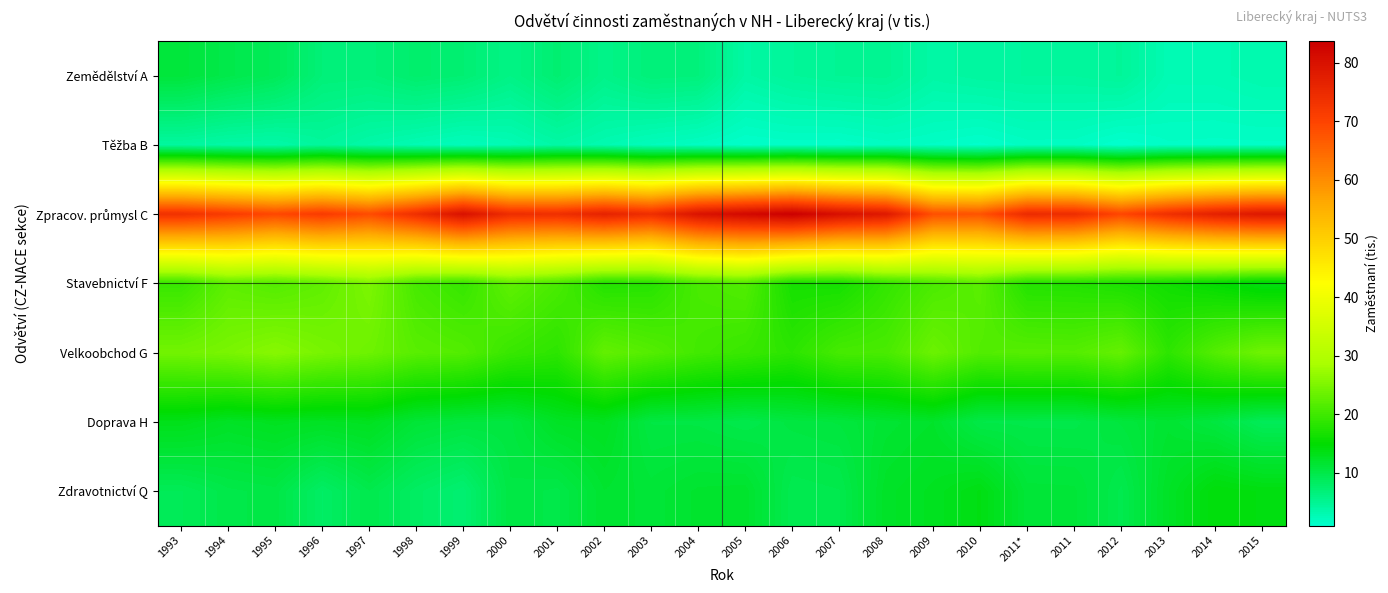

Which has a higher value, 2006 or 2001?

2001